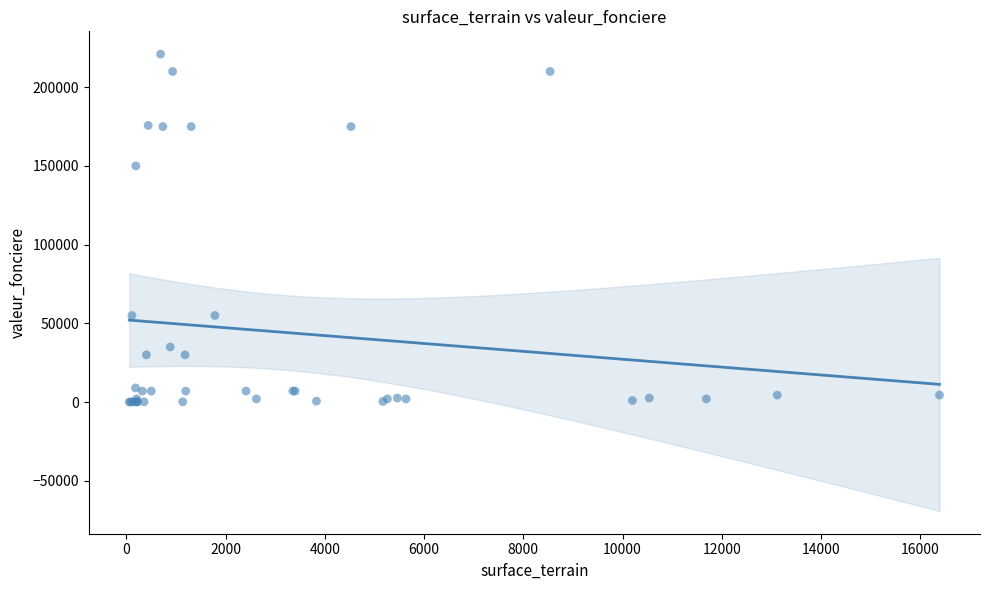

What Y value in the scatter plot is closest to 110528?

150000.0